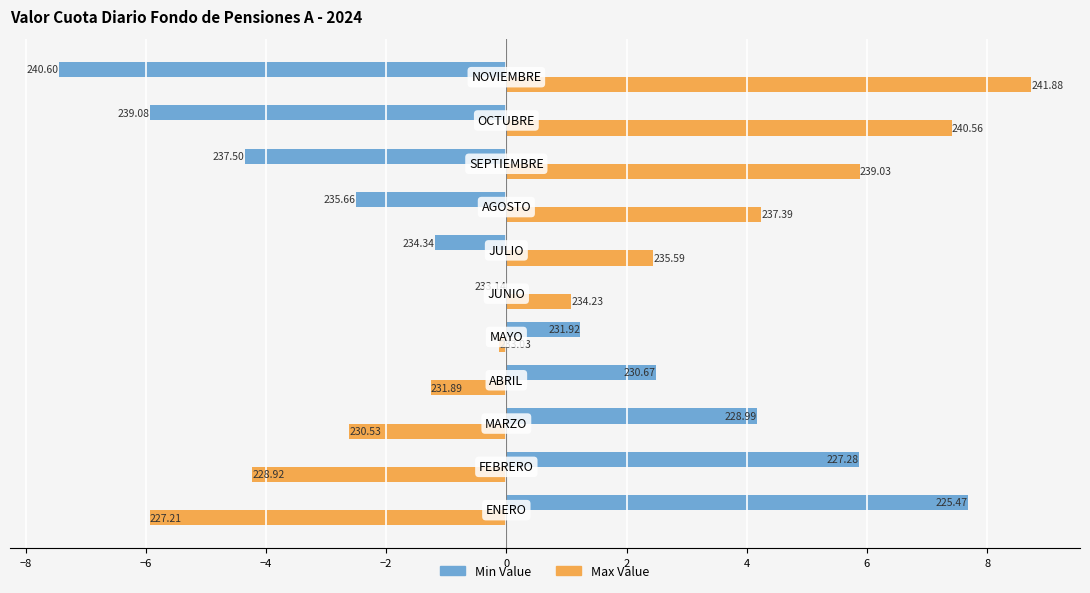

What are all the series names shown in the legend?

Min Value, Max Value